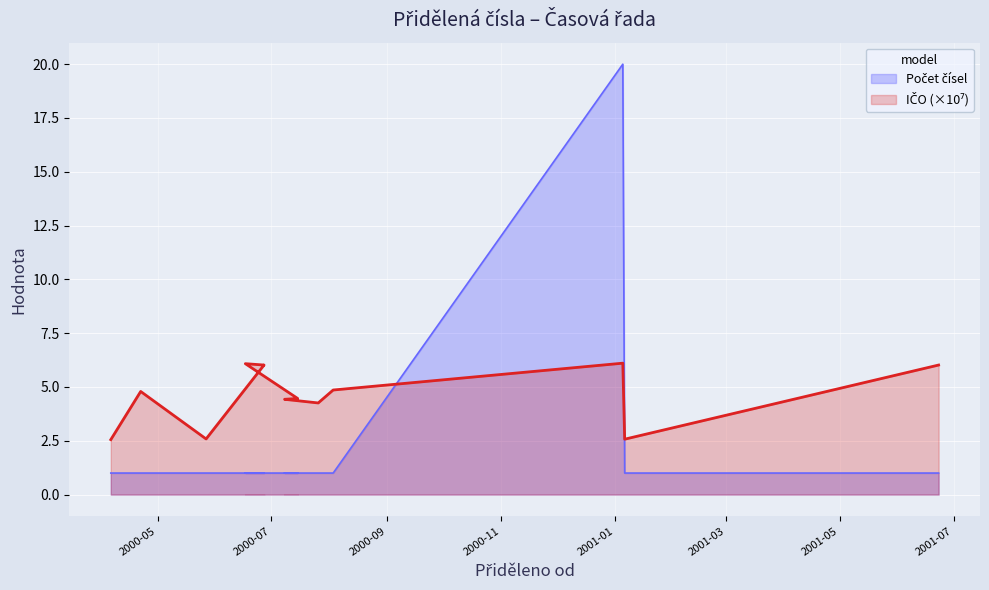

What is the sum of all IČO (scaled) values?

99.5